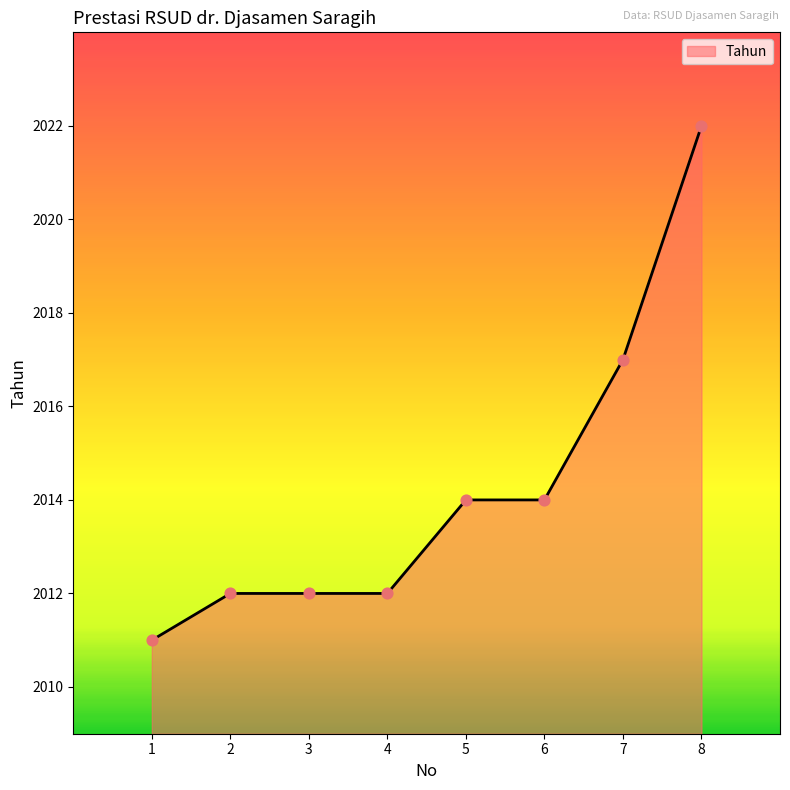

Approximately how many times larger is the value at 4 compared to 3?

1.0